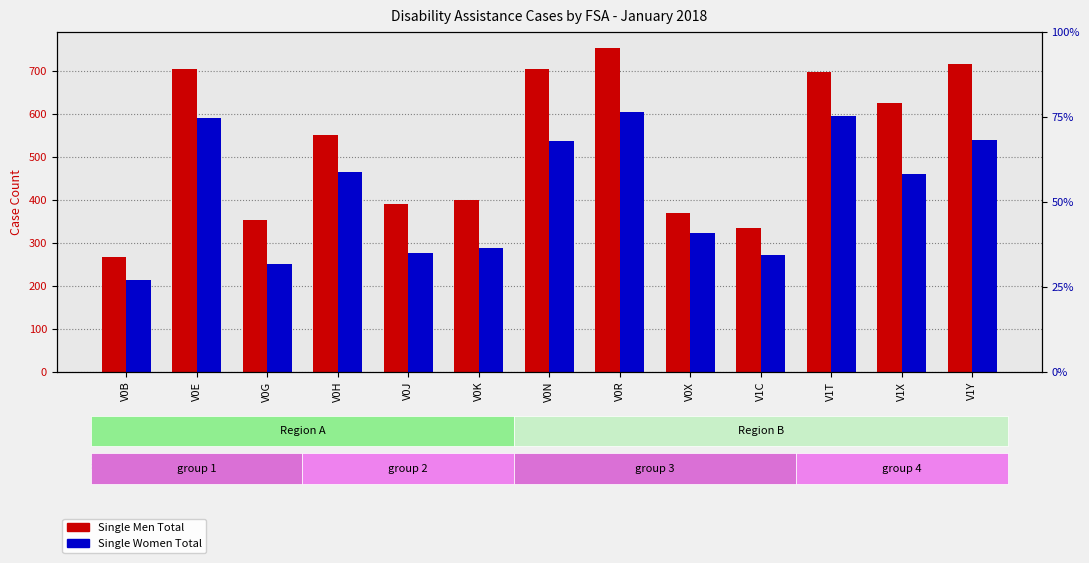

At which category is the sum across all series the highest?

V0R